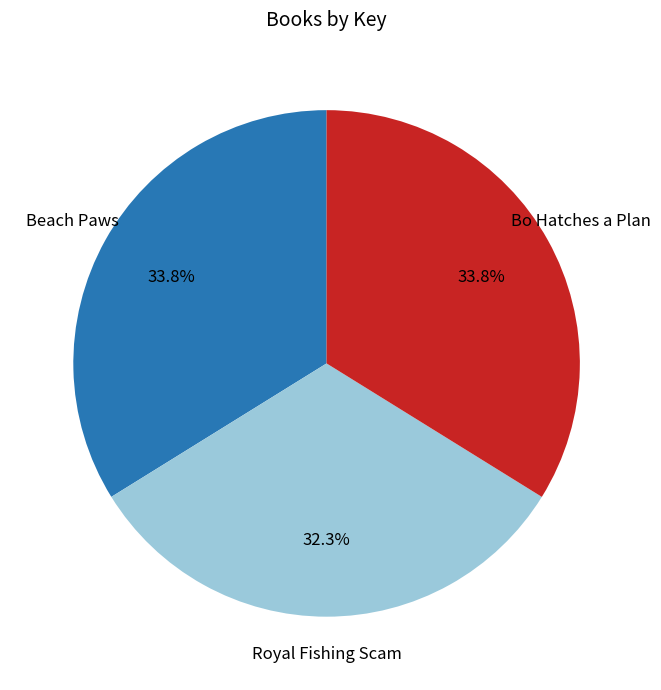

What percentage is NOT represented by Royal Fishing Scam?

67.7%